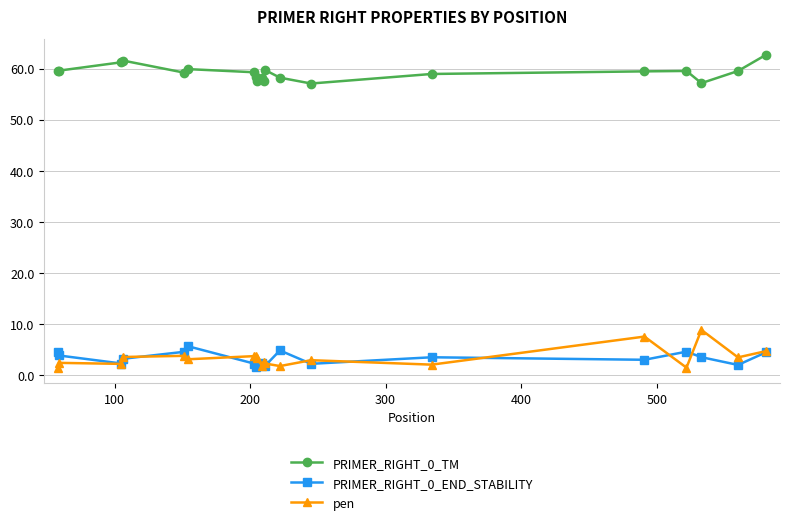

True or false: PRIMER_RIGHT_0_TM has more than 0 interior local peaks.

True